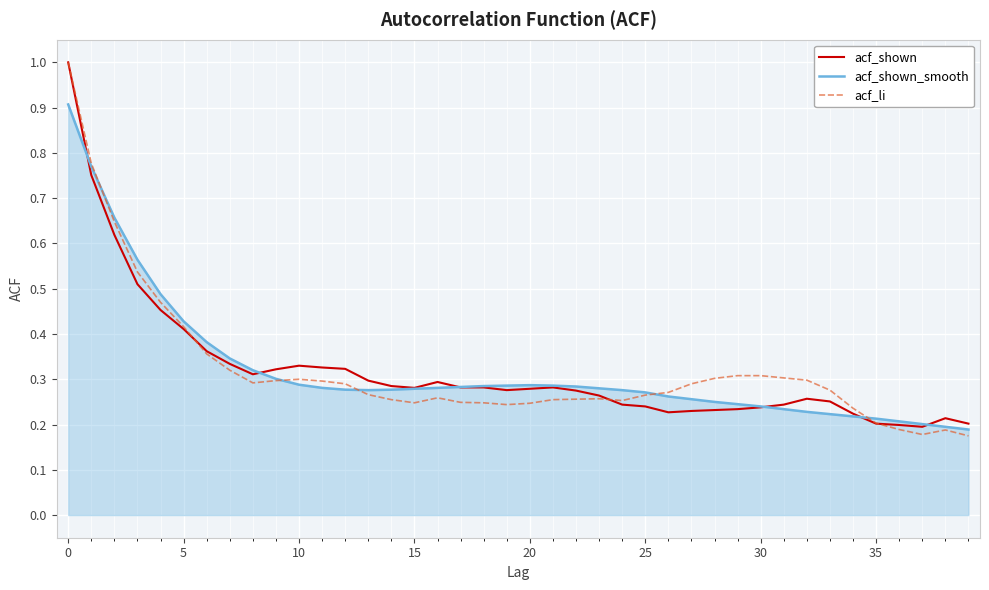

What is the highest value of the acf_shown series?

1.0